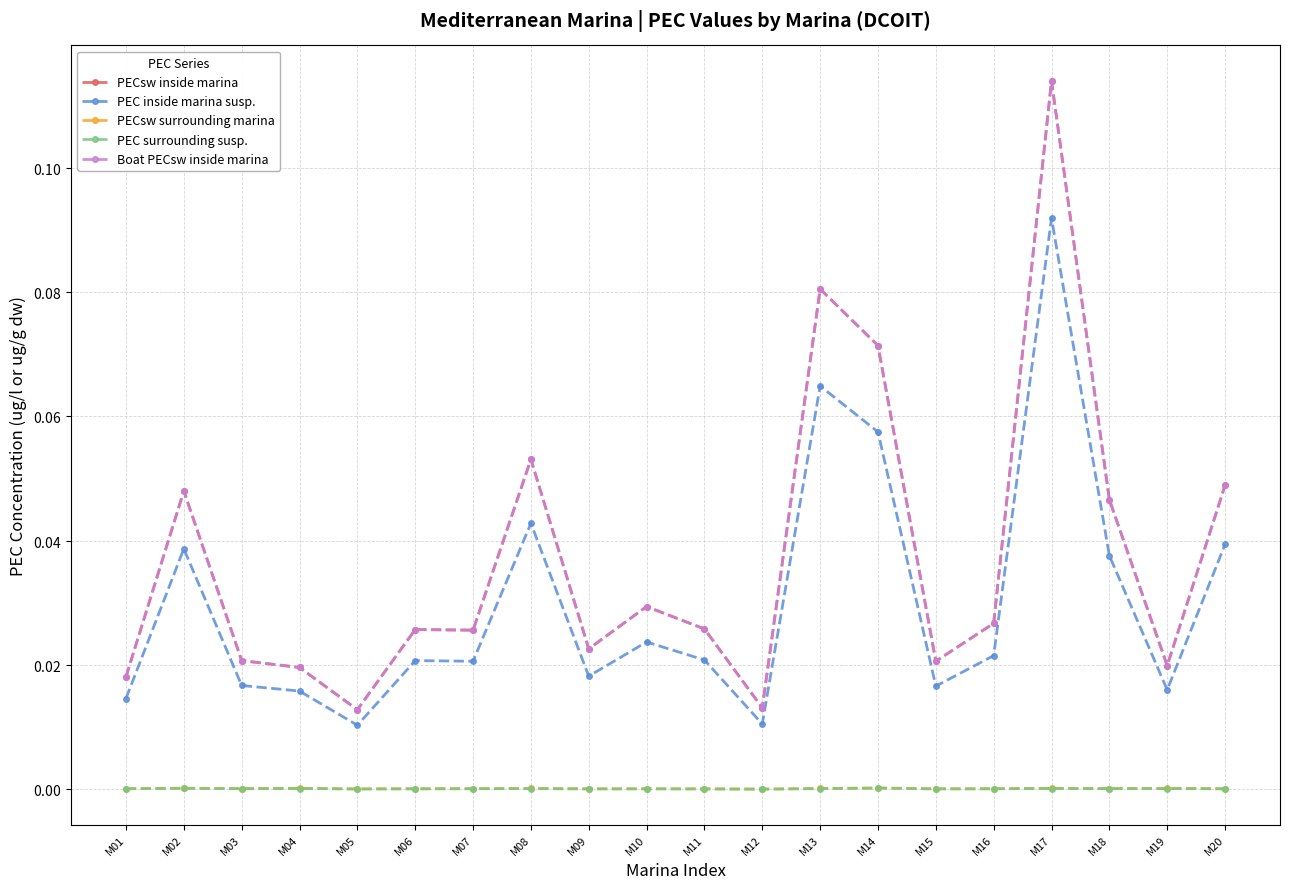

Is this an area chart (filled region under the line)?

No